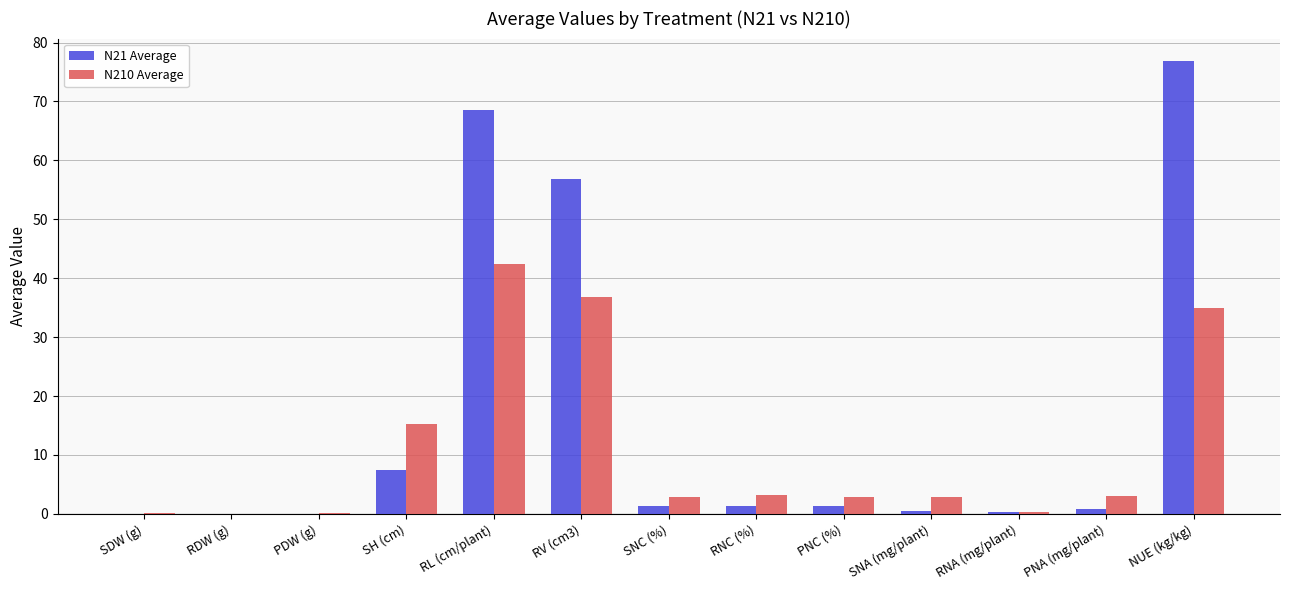

What is the greatest value displayed?

76.8